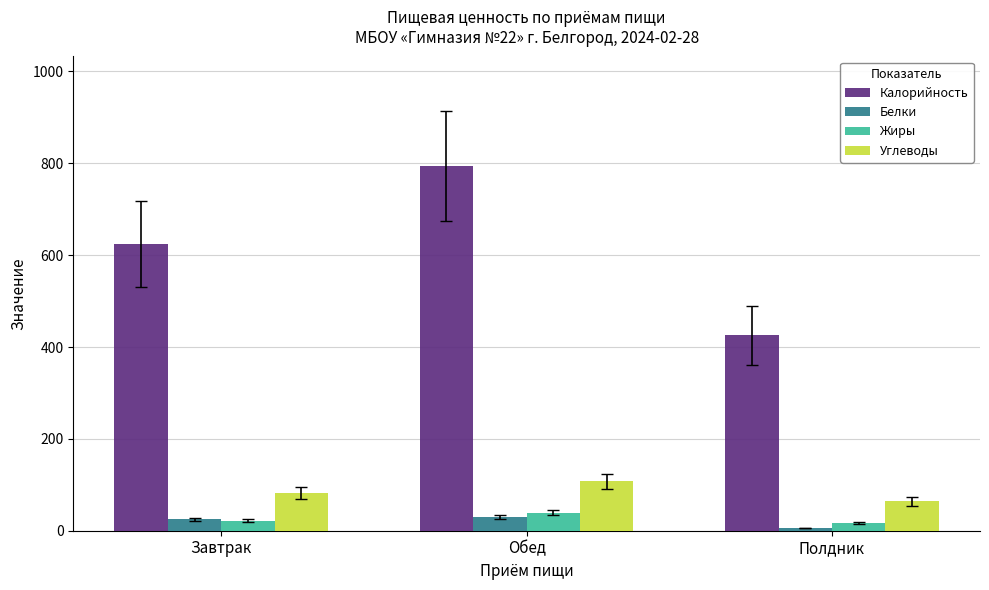

What is the difference between the highest and lowest values at Обед?

765.3